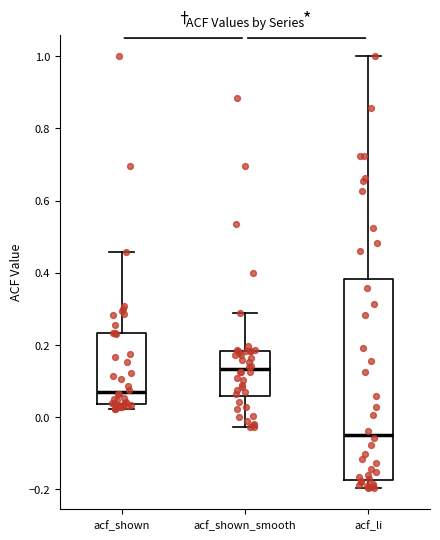

Reading left to right, read every box against the y-axis: the position of its median line, the range the box covers, and the ends of its whiskers. The values are not printed on the chart, so give them approximately, as read against the axis.

acf_shown: median 0.06, box 0.04 to 0.24, whiskers 0.02 to 0.46
acf_shown_smooth: median 0.14, box 0.06 to 0.18, whiskers -0.02 to 0.28
acf_li: median -0.04, box -0.18 to 0.38, whiskers -0.20 to 1.00